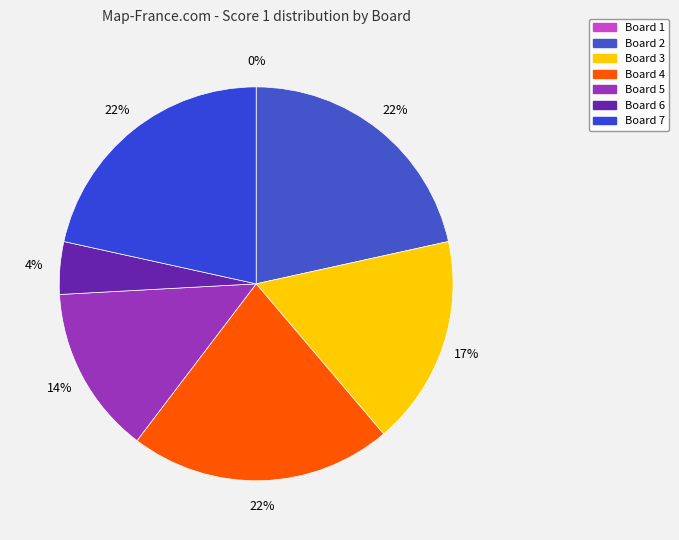

Rank the categories by value from highest to lowest.

Board 2, Board 4, Board 7, Board 3, Board 5, Board 6, Board 1